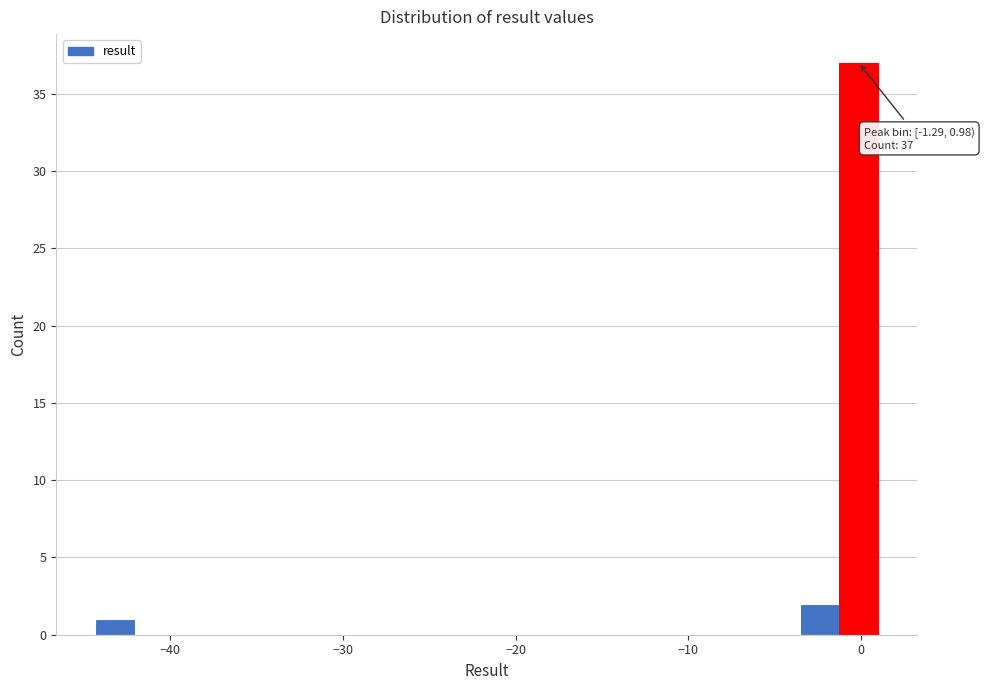

Around what value on the x-axis is the tallest bar? Give the approximate position of its centre, as read against the axis.

0